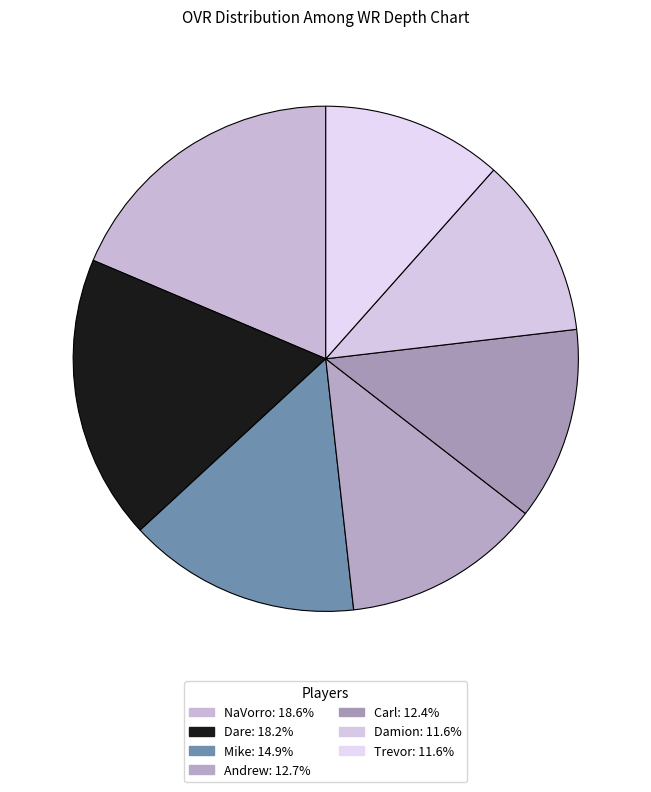

Does any single category account for the majority?

No